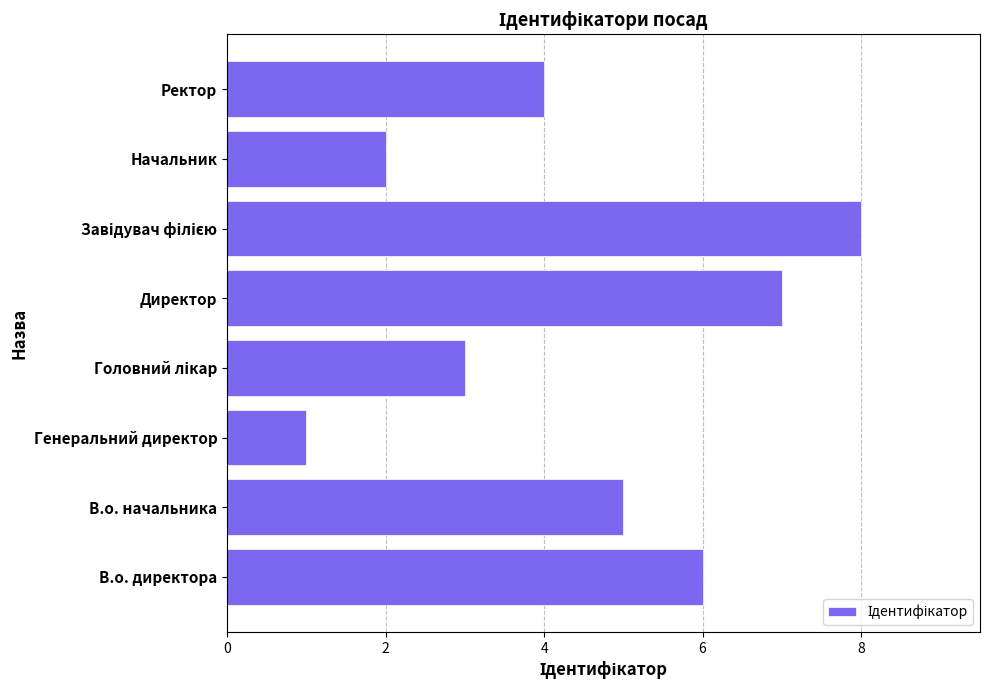

Reading bottom to top, list all the values displayed in this chart.

6	5	1	3	7	8	2	4